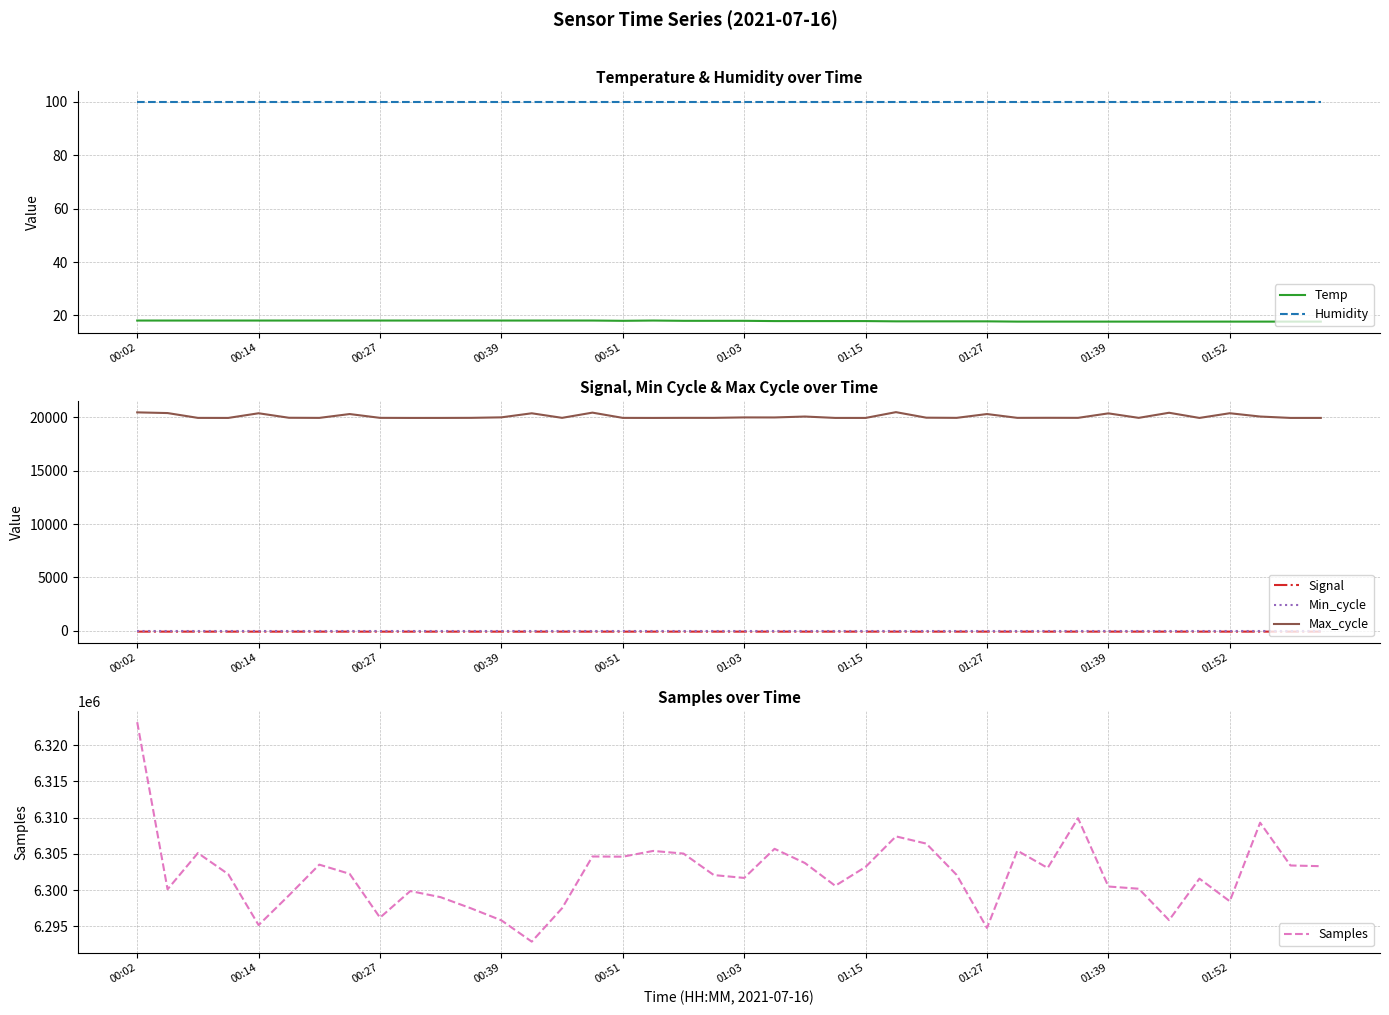

True or false: Max_cycle and Signal intersect in this chart.

False